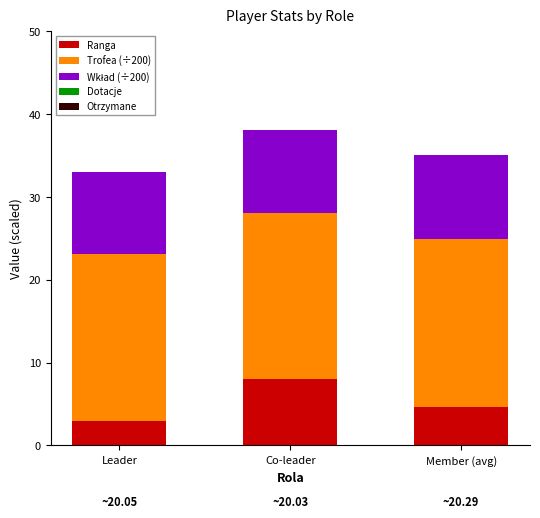

The value of Ranga at Co-leader is 8.0. True or false?

True